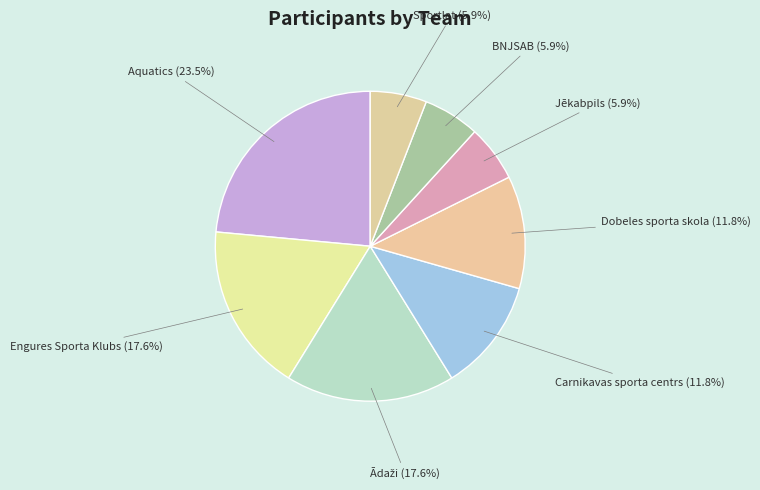

How many slices are in this pie chart?

8